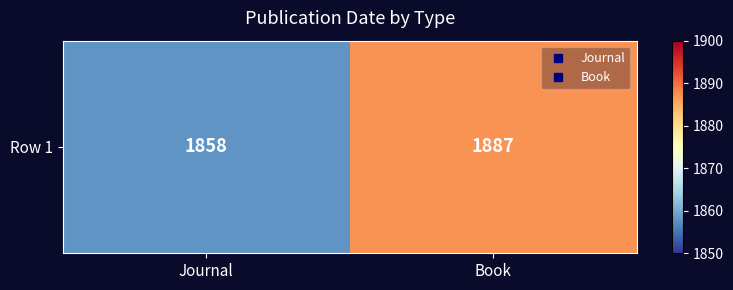

Is it true that the value at Journal is 1211?

False